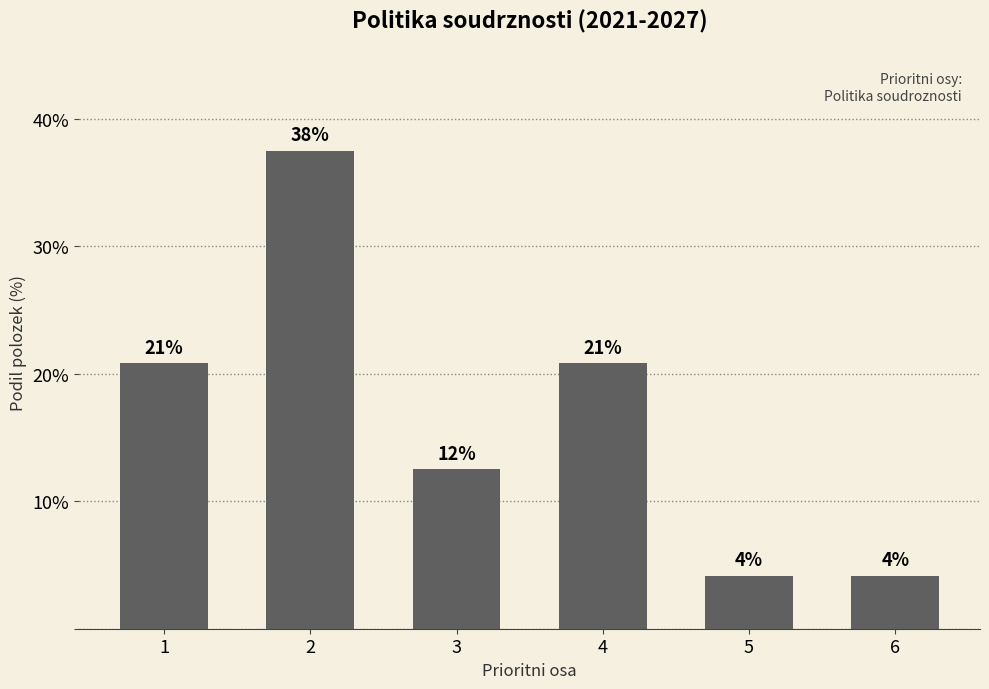

How many bars are there in total?

6